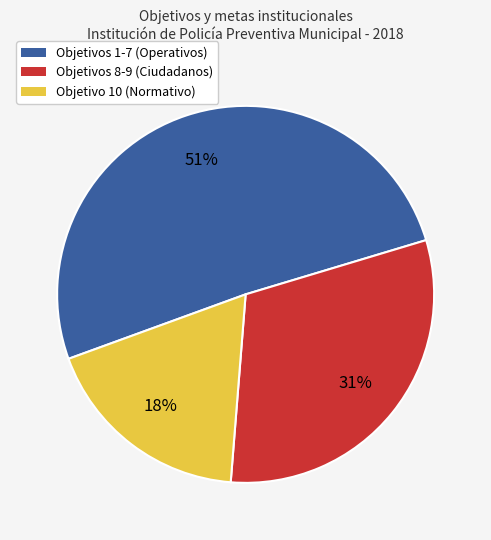

To the nearest percent, what is the difference between the largest and smallest slice percentages?

33%